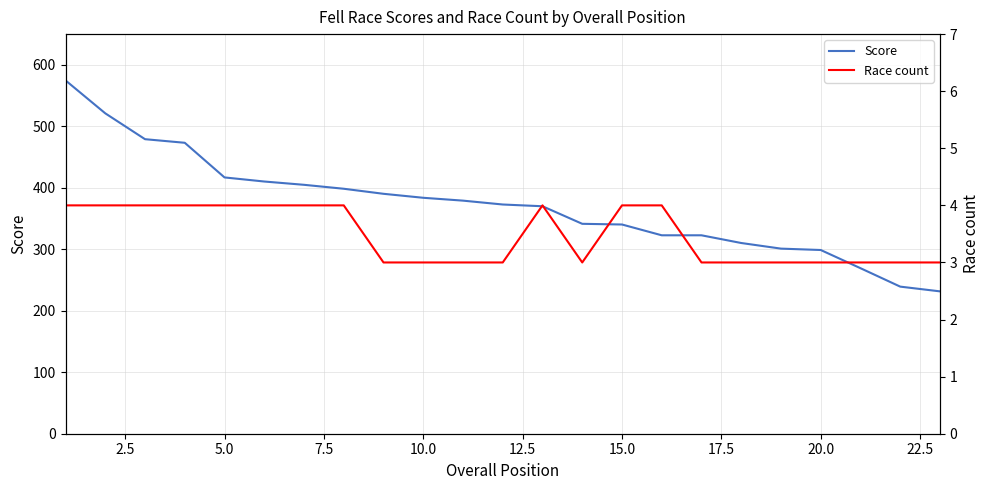

What is the value of the Score point at the 2nd from the left?

521.1